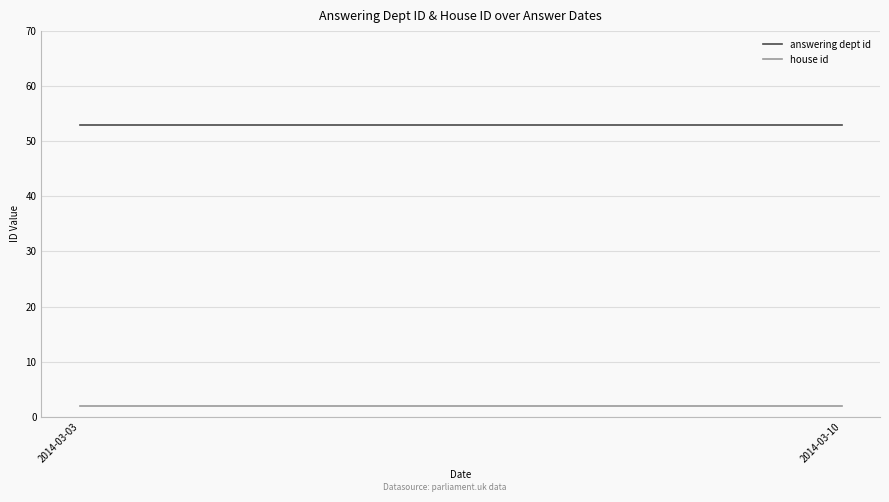

Reading left to right, list all the values displayed in this chart.

answering dept id: 53	53
house id: 2	2